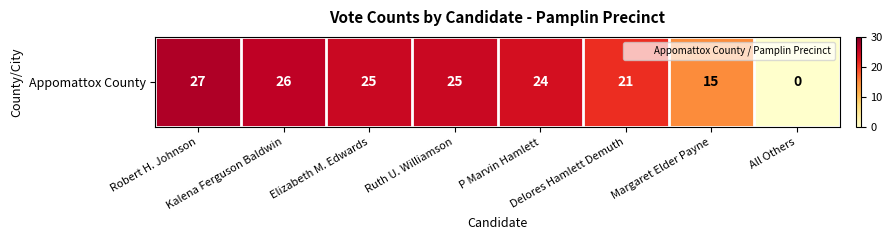

What is the approximate value at Kalena Ferguson Baldwin?

26